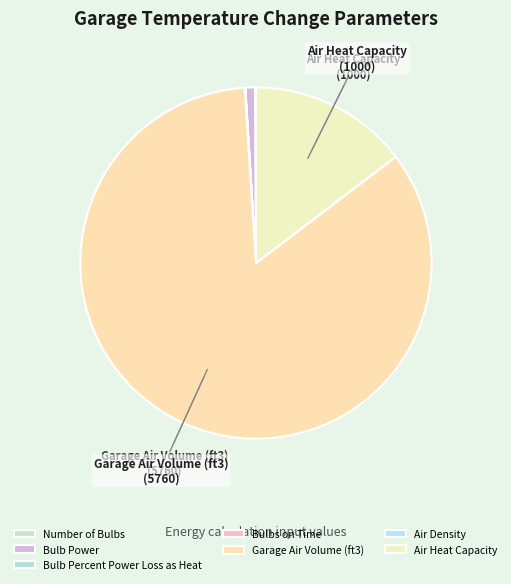

True or false: Number of Bulbs accounts for 0% of the total.

True